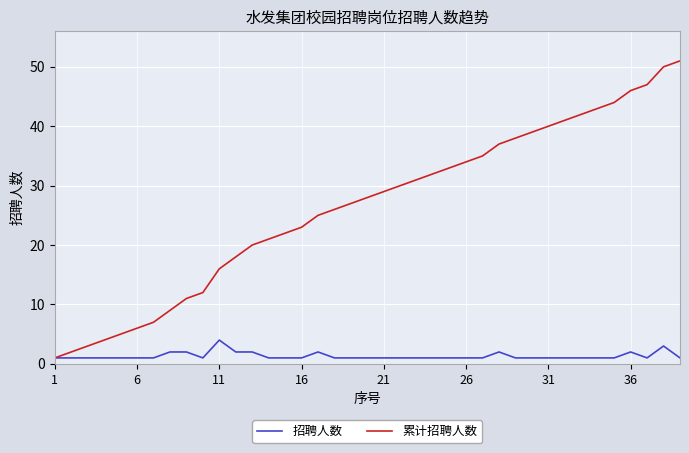

Which series has the widest spread of values?

累计招聘人数